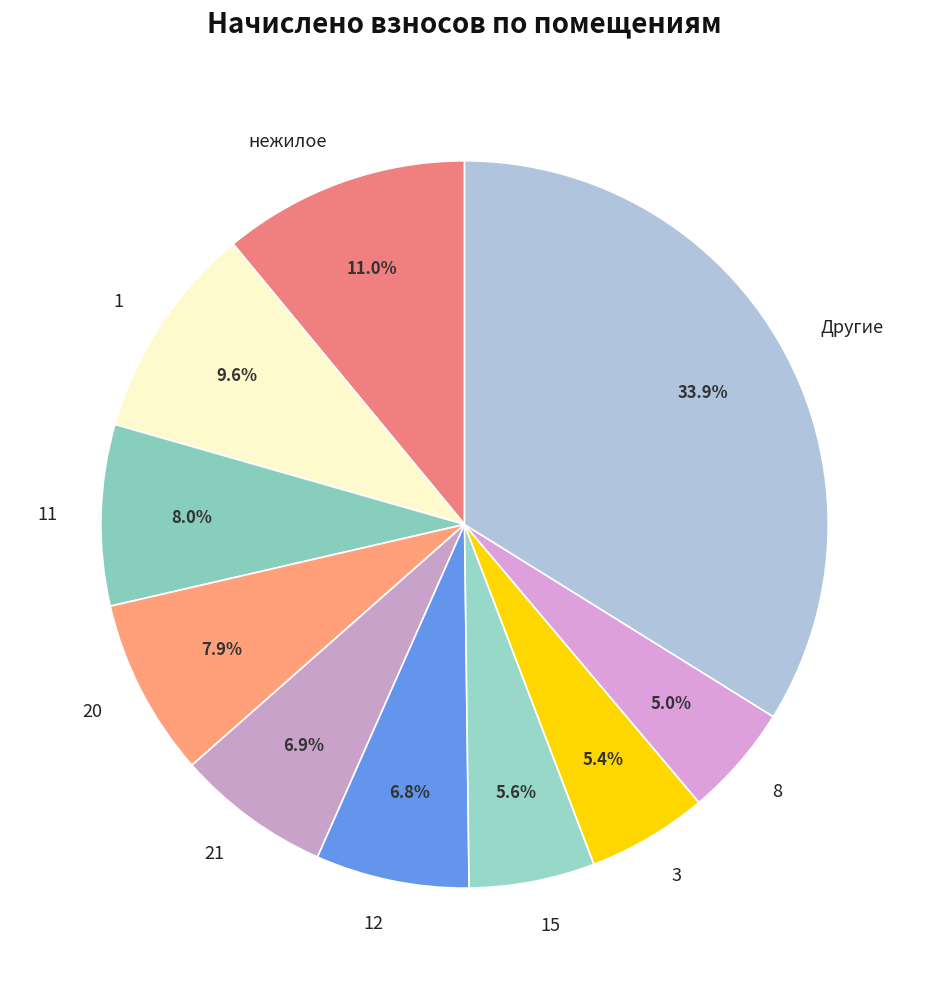

What percentage do 15 and нежилое together represent?

16.6%